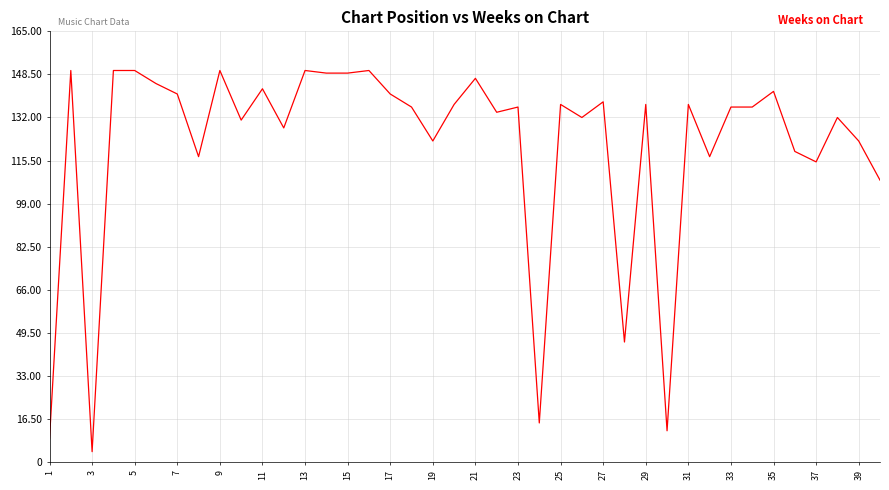

What is the smallest value displayed?

4